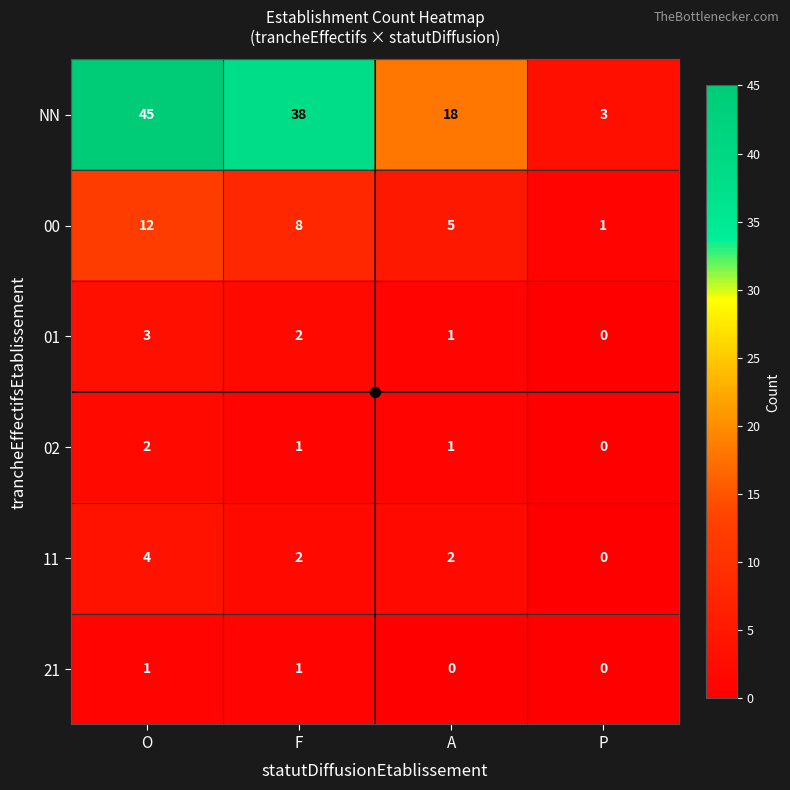

At which label does 02 reach its peak?

O